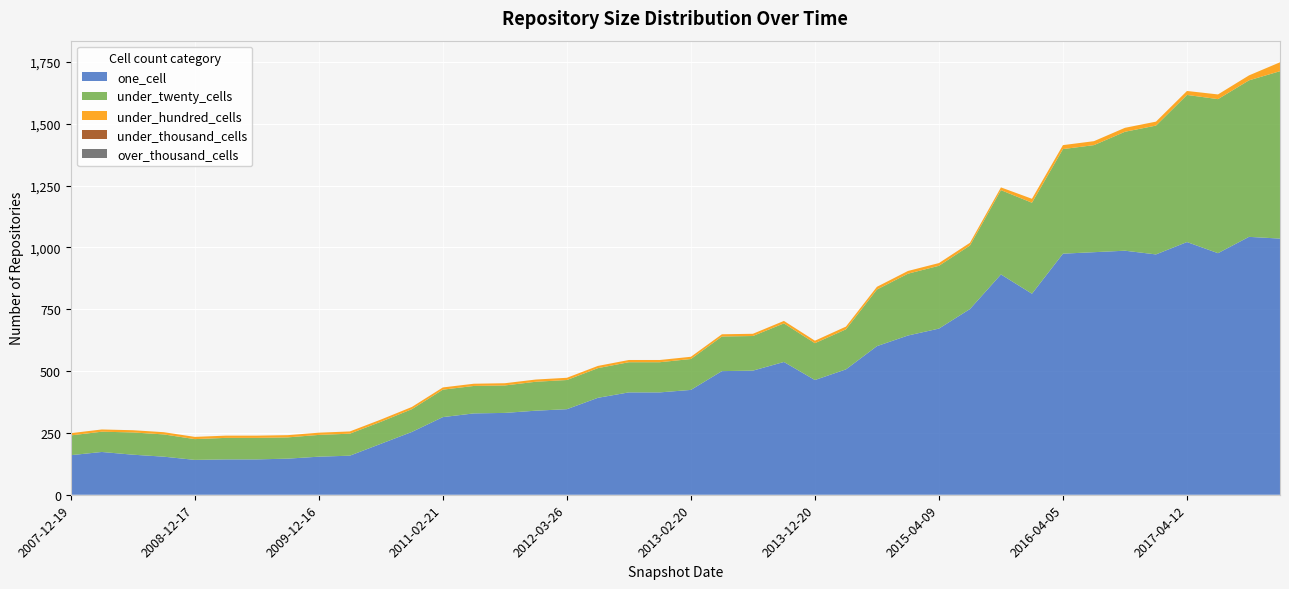

Reading right to left, transcribe all the data shown in this chart.

one_cell: 2017-12-22=1036	2017-10-12=1043	2017-07-24=977	2017-04-12=1022	2016-12-27=972	2016-10-07=987	2016-07-04=981	2016-04-05=975	2016-01-04=813	2015-10-01=891	2015-07-03=751	2015-04-09=672	2015-01-19=644	2014-09-08=601	2014-03-28=507	2013-12-20=464	2013-09-10=537	2013-07-09=502	2013-05-21=500	2013-02-20=424	2012-12-11=414	2012-10-31=414	2012-07-13=392	2012-03-26=346	2012-01-18=340	2011-09-05=331	2011-06-10=329	2011-02-21=314	2010-11-17=254	2010-07-26=206	2010-04-01=158	2009-12-16=154	2009-09-25=146	2009-06-17=143	2009-04-06=143	2008-12-17=141	2008-10-10=154	2008-06-27=162	2008-04-01=173	2007-12-19=160
under_twenty_cells: 2017-12-22=677	2017-10-12=633	2017-07-24=623	2017-04-12=595	2016-12-27=521	2016-10-07=481	2016-07-04=433	2016-04-05=423	2016-01-04=368	2015-10-01=341	2015-07-03=257	2015-04-09=254	2015-01-19=250	2014-09-08=229	2014-03-28=162	2013-12-20=149	2013-09-10=156	2013-07-09=140	2013-05-21=140	2013-02-20=125	2012-12-11=122	2012-10-31=122	2012-07-13=120	2012-03-26=118	2012-01-18=117	2011-09-05=111	2011-06-10=111	2011-02-21=111	2010-11-17=92	2010-07-26=89	2010-04-01=89	2009-12-16=88	2009-09-25=86	2009-06-17=87	2009-04-06=87	2008-12-17=84	2008-10-10=90	2008-06-27=90	2008-04-01=82	2007-12-19=80
under_hundred_cells: 2017-12-22=36	2017-10-12=20	2017-07-24=19	2017-04-12=16	2016-12-27=16	2016-10-07=16	2016-07-04=16	2016-04-05=16	2016-01-04=16	2015-10-01=11	2015-07-03=11	2015-04-09=11	2015-01-19=11	2014-09-08=11	2014-03-28=11	2013-12-20=10	2013-09-10=10	2013-07-09=9	2013-05-21=9	2013-02-20=9	2012-12-11=9	2012-10-31=9	2012-07-13=9	2012-03-26=9	2012-01-18=9	2011-09-05=9	2011-06-10=9	2011-02-21=9	2010-11-17=9	2010-07-26=9	2010-04-01=9	2009-12-16=9	2009-09-25=9	2009-06-17=9	2009-04-06=9	2008-12-17=9	2008-10-10=9	2008-06-27=9	2008-04-01=9	2007-12-19=9
under_thousand_cells: 2017-12-22=0	2017-10-12=0	2017-07-24=0	2017-04-12=0	2016-12-27=0	2016-10-07=0	2016-07-04=0	2016-04-05=0	2016-01-04=0	2015-10-01=0	2015-07-03=0	2015-04-09=0	2015-01-19=0	2014-09-08=0	2014-03-28=0	2013-12-20=0	2013-09-10=0	2013-07-09=0	2013-05-21=0	2013-02-20=0	2012-12-11=0	2012-10-31=0	2012-07-13=0	2012-03-26=0	2012-01-18=0	2011-09-05=0	2011-06-10=0	2011-02-21=0	2010-11-17=0	2010-07-26=0	2010-04-01=0	2009-12-16=0	2009-09-25=0	2009-06-17=0	2009-04-06=0	2008-12-17=0	2008-10-10=0	2008-06-27=0	2008-04-01=0	2007-12-19=0
over_thousand_cells: 2017-12-22=0	2017-10-12=0	2017-07-24=0	2017-04-12=0	2016-12-27=0	2016-10-07=0	2016-07-04=0	2016-04-05=0	2016-01-04=0	2015-10-01=0	2015-07-03=0	2015-04-09=0	2015-01-19=0	2014-09-08=0	2014-03-28=0	2013-12-20=0	2013-09-10=0	2013-07-09=0	2013-05-21=0	2013-02-20=0	2012-12-11=0	2012-10-31=0	2012-07-13=0	2012-03-26=0	2012-01-18=0	2011-09-05=0	2011-06-10=0	2011-02-21=0	2010-11-17=0	2010-07-26=0	2010-04-01=0	2009-12-16=0	2009-09-25=0	2009-06-17=0	2009-04-06=0	2008-12-17=0	2008-10-10=0	2008-06-27=0	2008-04-01=0	2007-12-19=0